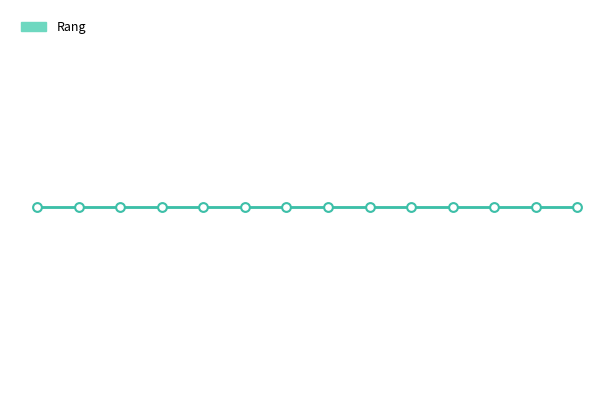

What is the change in value from 3 to 9?

+6